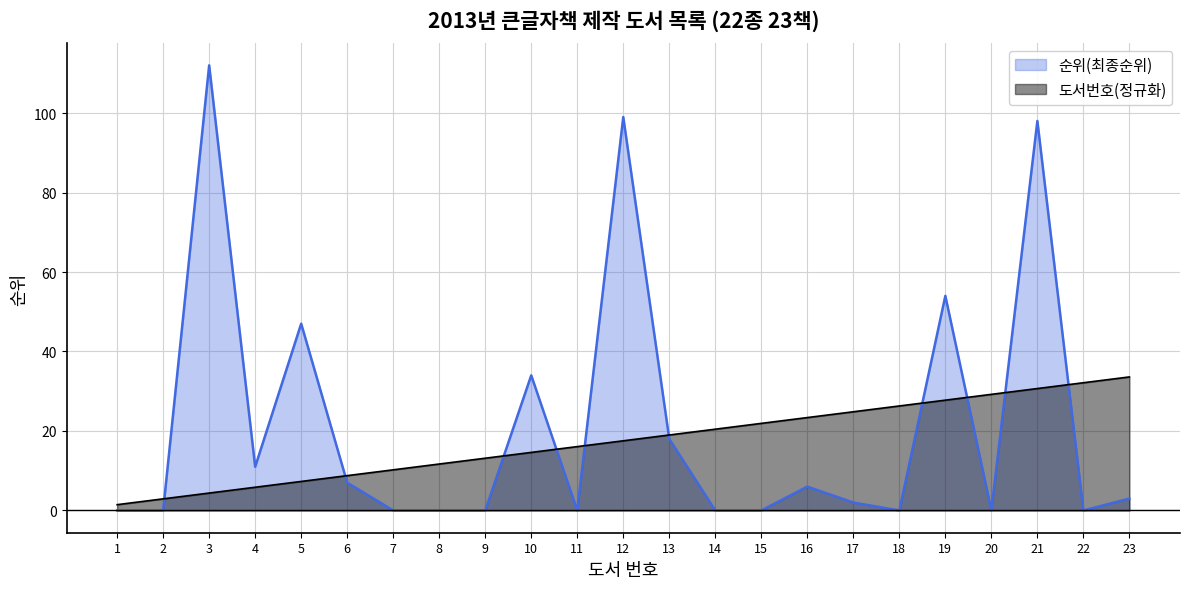

The 순위(최종순위) series shows 3.0 at 23. True or false?

True